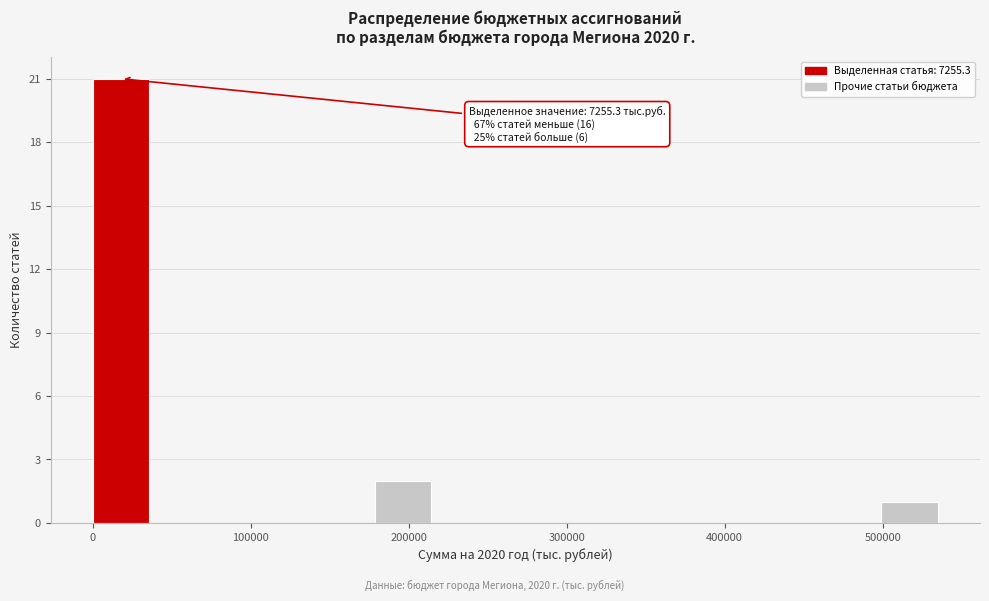

Read against the x-axis, roughly where is the centre of the tallest bar?

20000